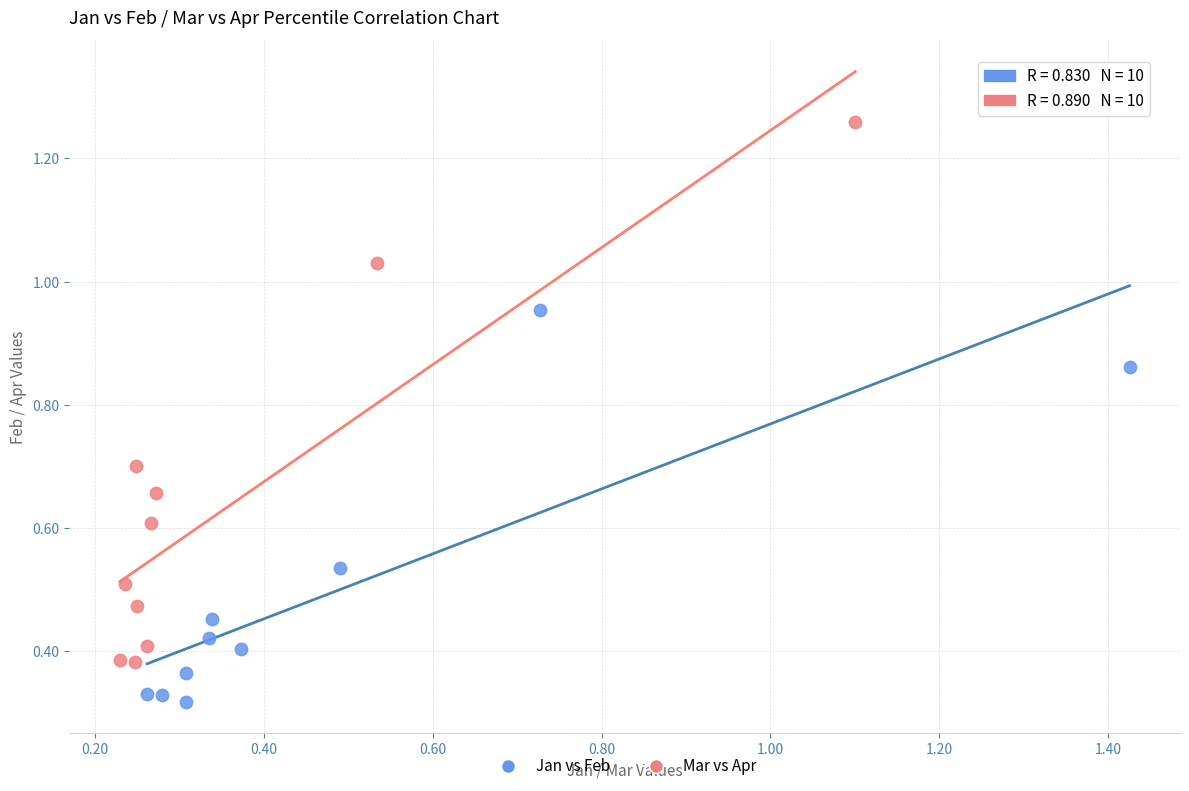

Which series contains the lowest Y value?

Jan vs Feb